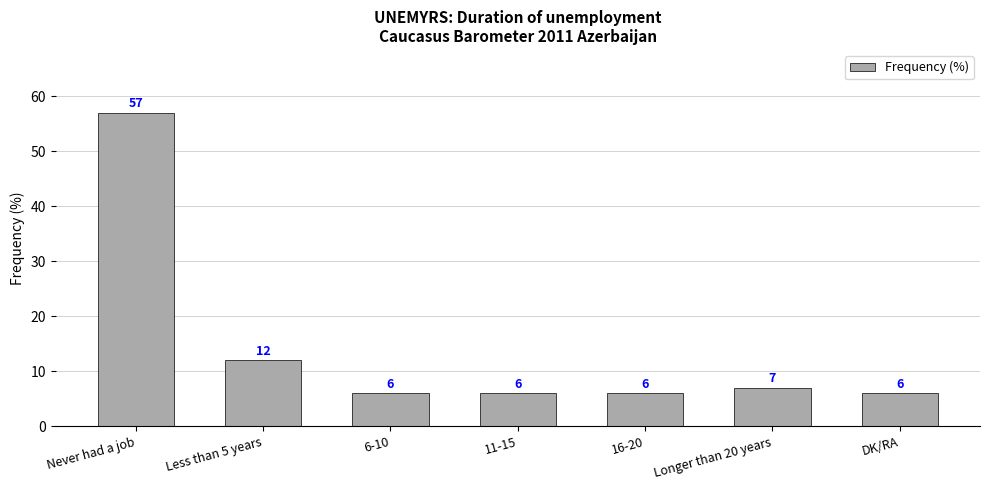

What is the average value?

14